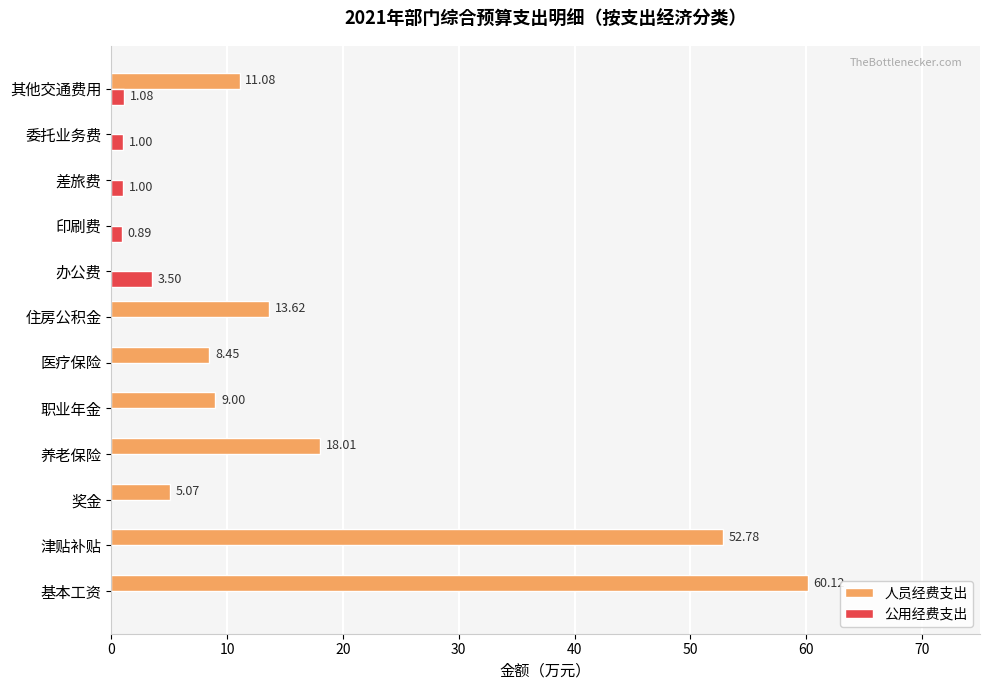

Which series changed the most between 职业年金 and 差旅费?

人员经费支出